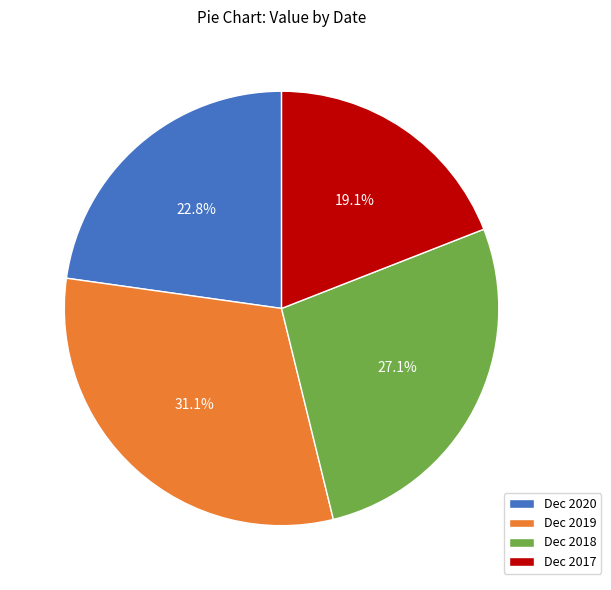

Do Dec 2019 and Dec 2020 together represent more than half of the pie?

Yes